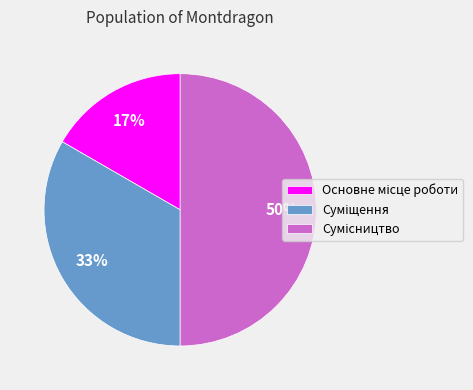

To the nearest percent, what is the difference between the largest and smallest slice percentages?

33%